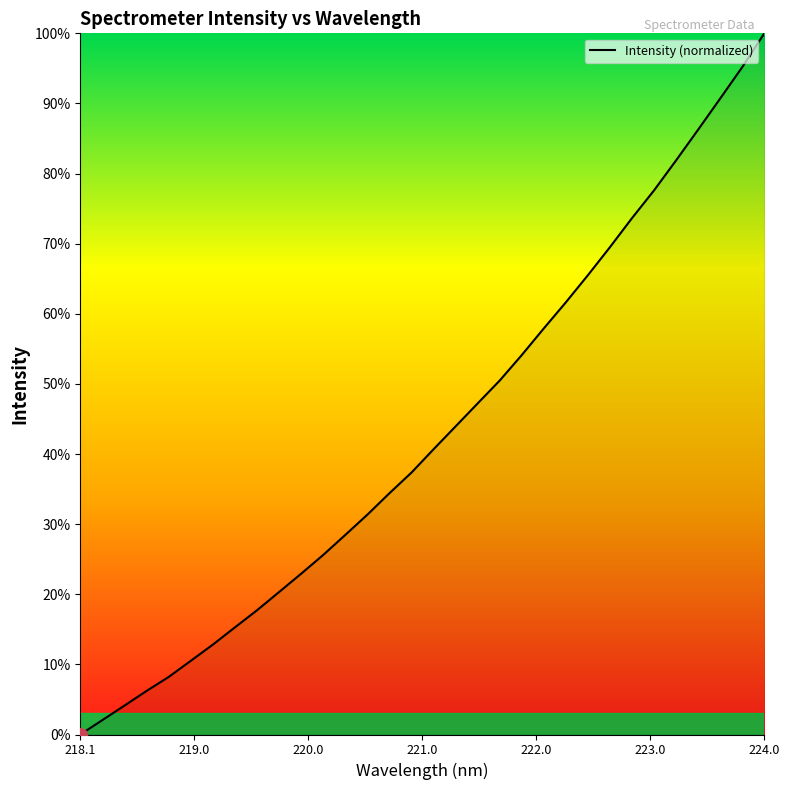

What is the greatest value displayed?

100.0